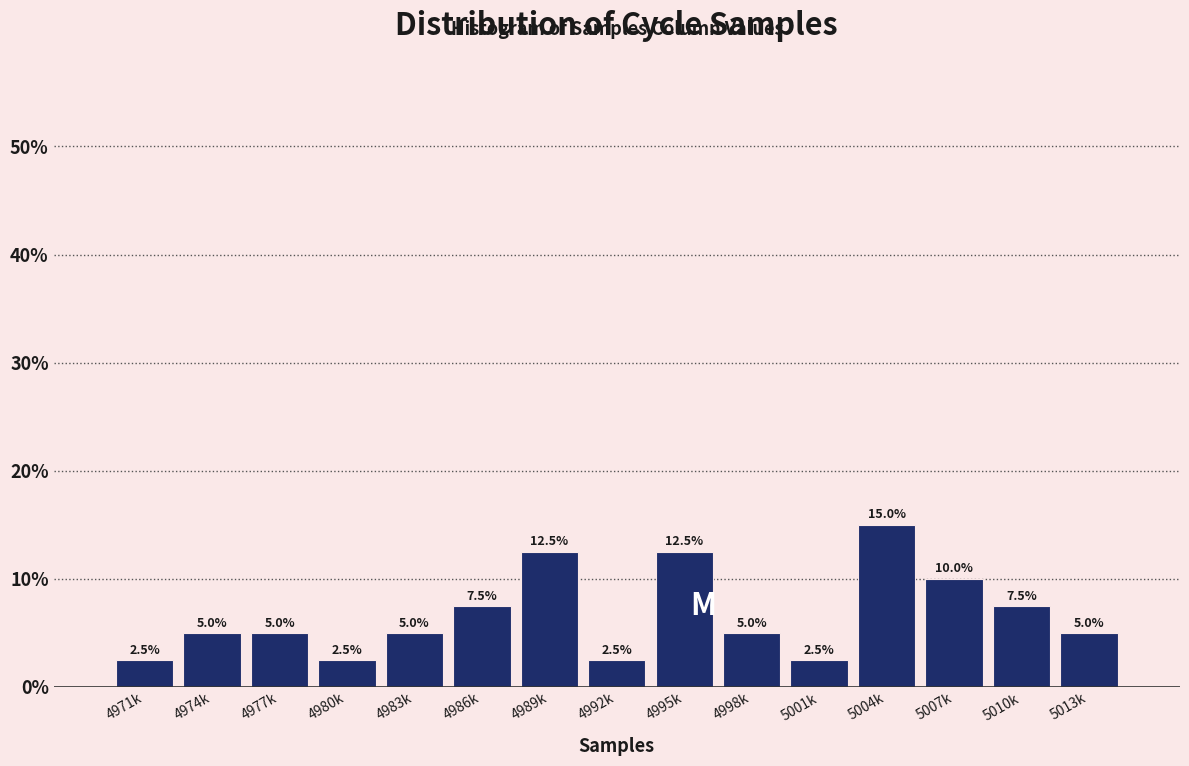

Reading right to left, list all the values displayed in this chart.

5013k=5.0	5010k=7.5	5007k=10.0	5004k=15.0	5001k=2.5	4998k=5.0	4995k=12.5	4992k=2.5	4989k=12.5	4986k=7.5	4983k=5.0	4980k=2.5	4977k=5.0	4974k=5.0	4971k=2.5